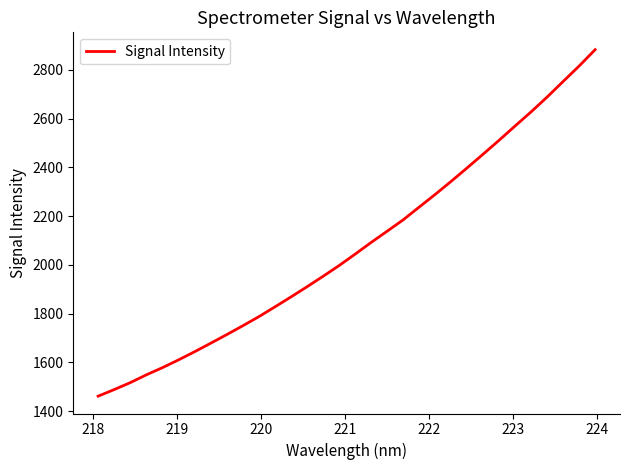

Reading left to right, list all the values displayed in this chart.

1461.4	1488.5	1516.9	1548.8	1578.3	1610.0	1643.4	1678.2	1713.5	1749.8	1787.1	1827.1	1867.8	1909.6	1952.4	1996.5	2043.3	2091.4	2137.6	2184.1	2236.5	2288.5	2342.3	2397.7	2454.1	2511.2	2570.0	2628.0	2688.8	2752.7	2816.1	2883.2